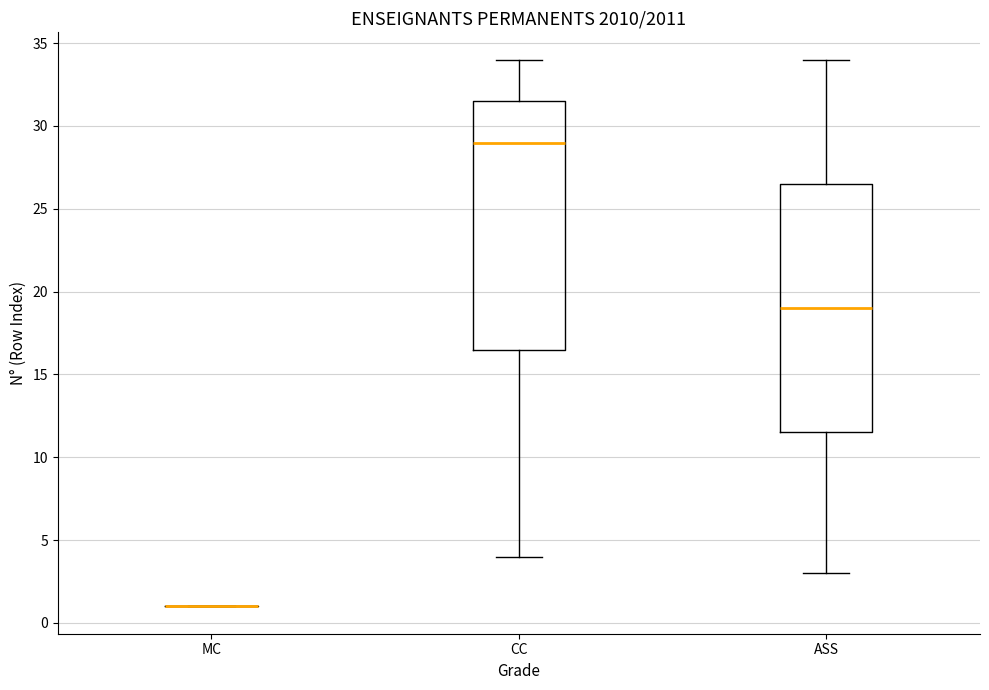

Reading left to right, read every box against the y-axis: the position of its median line, the range the box covers, and the ends of its whiskers. The values are not printed on the chart, so give them approximately, as read against the axis.

MC: box collapsed to a line at 1.0, whiskers 1.0 to 1.0
CC: median 29.0, box 16.5 to 31.5, whiskers 4.0 to 34.0
ASS: median 19.0, box 11.5 to 26.5, whiskers 3.0 to 34.0